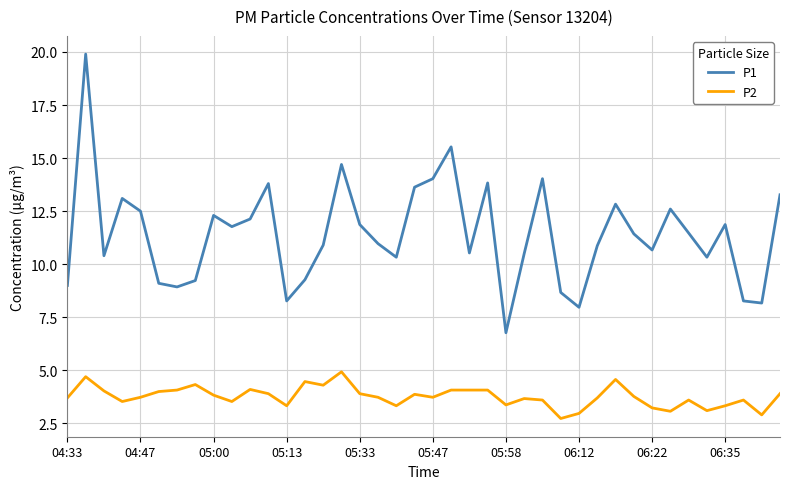

What is the maximum value shown in the chart?

19.9